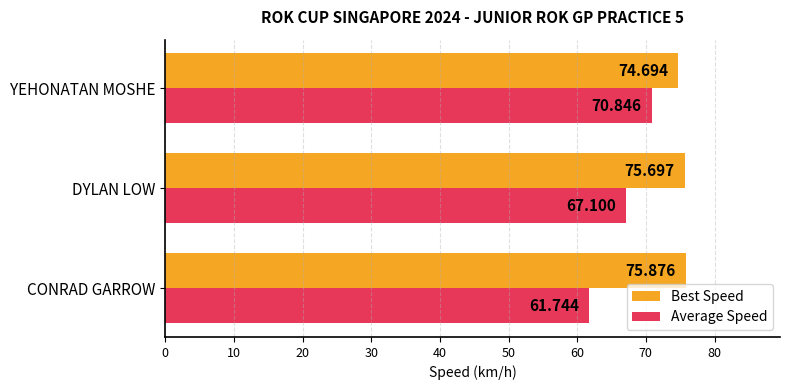

Which category has the lowest value in the Best Speed series?

YEHONATAN MOSHE